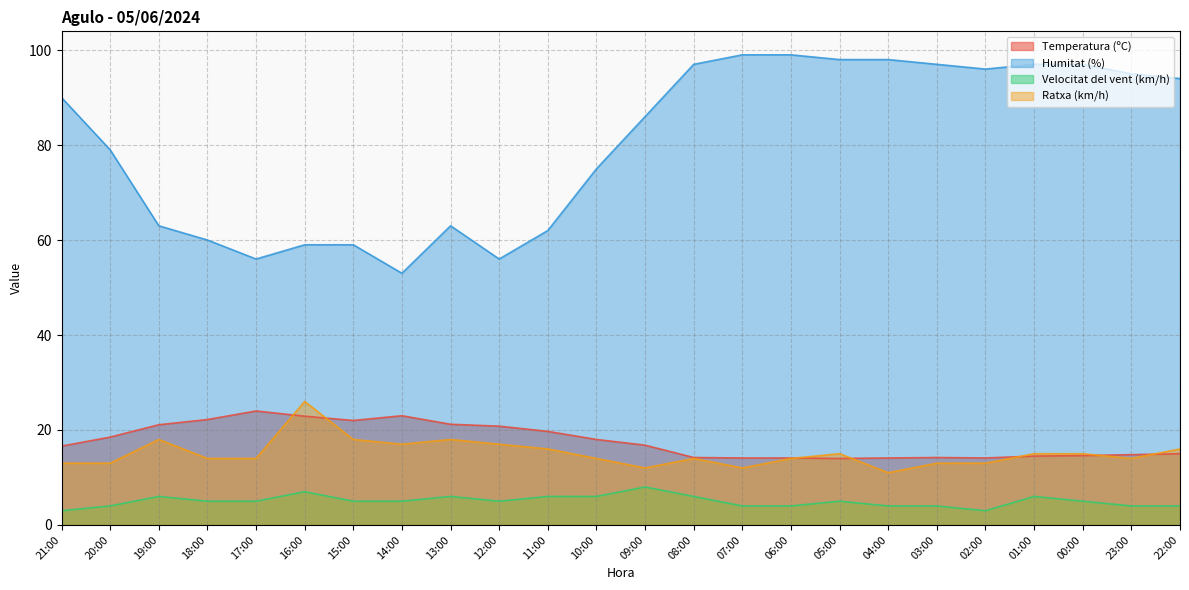

True or false: Humitat (%) and Temperatura (ºC) cross at least once.

False